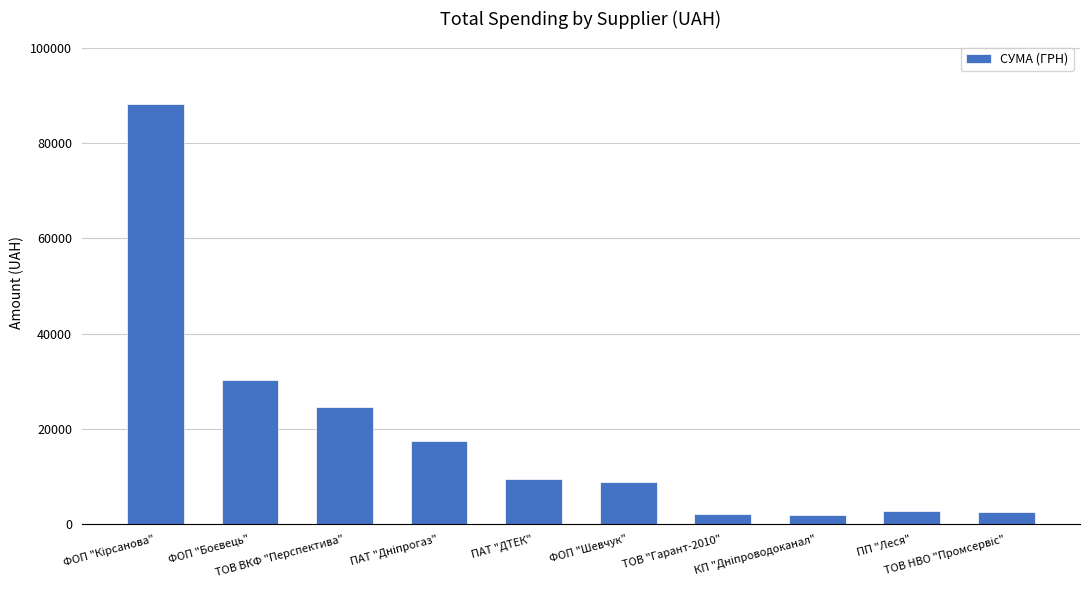

The value at ТОВ "Гарант-2010" is 2235.6. True or false?

True